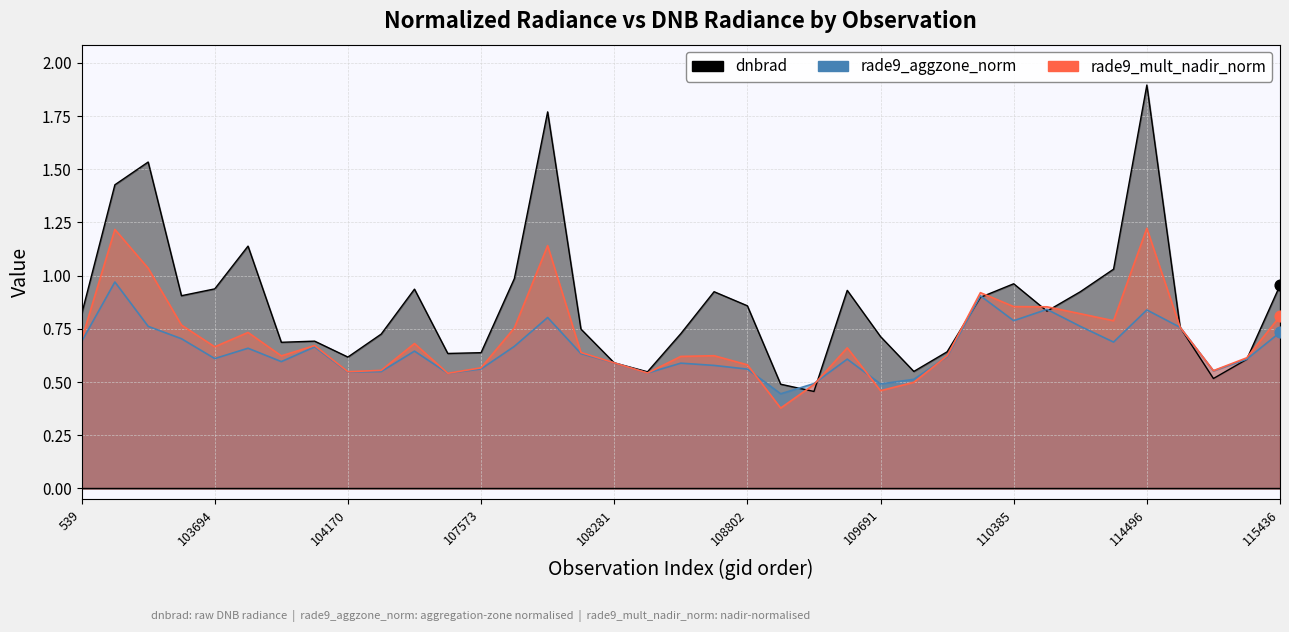

Which series has the largest total across all categories?

dnbrad